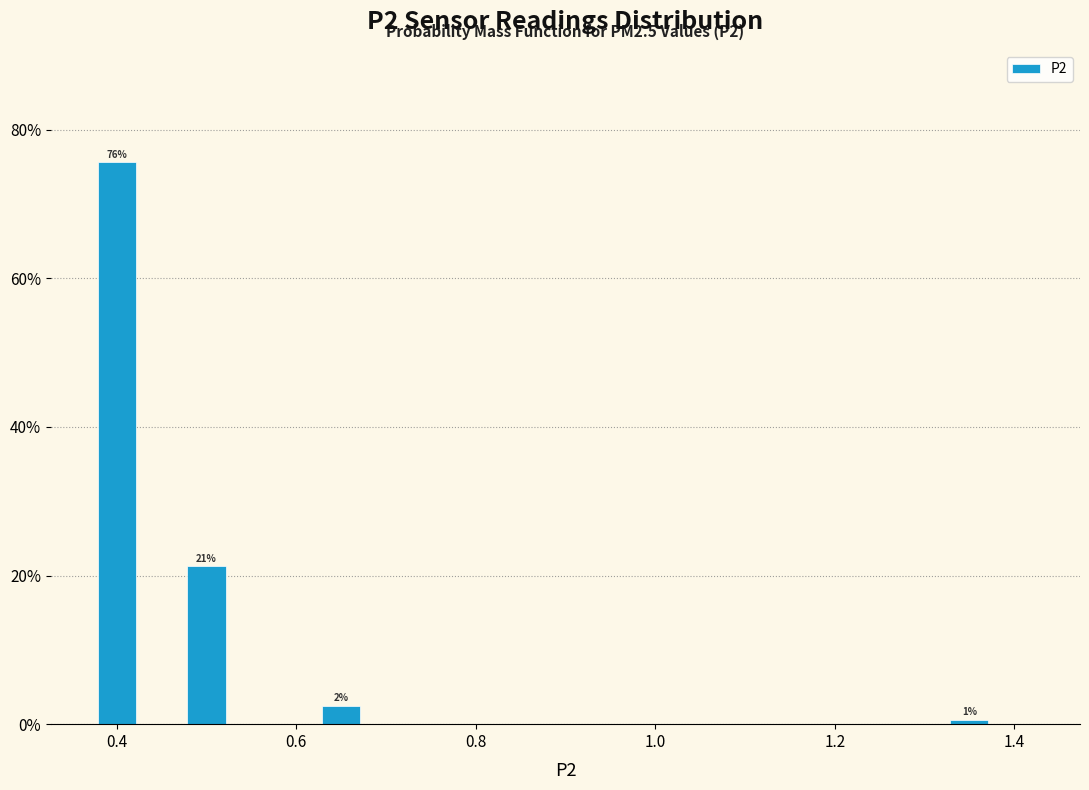

Around what value on the x-axis is the tallest bar? Give the approximate position of its centre, as read against the axis.

0.40